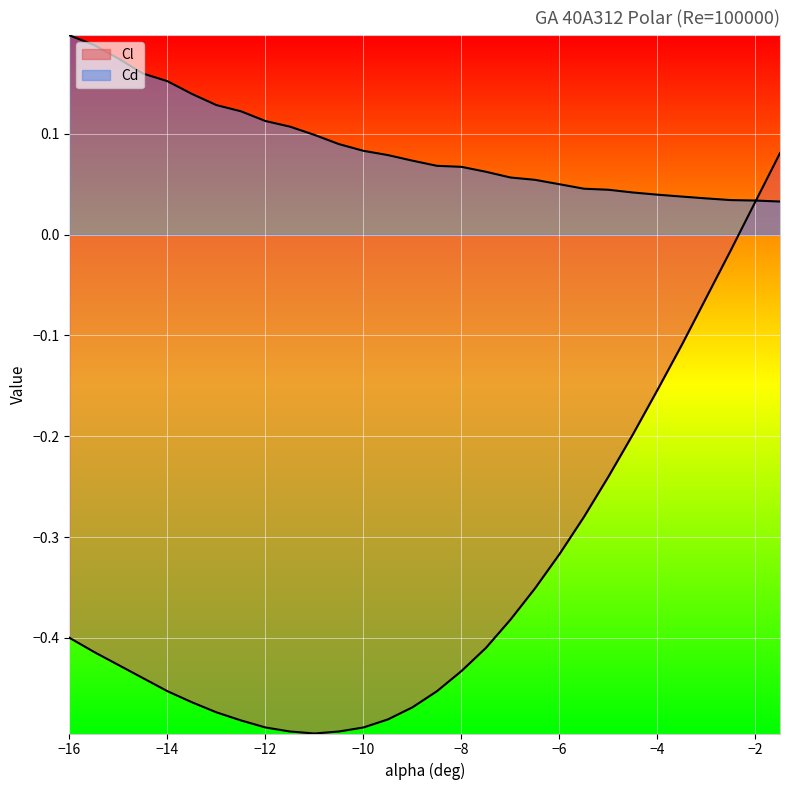

True or false: Cd and Cl cross at least once.

True